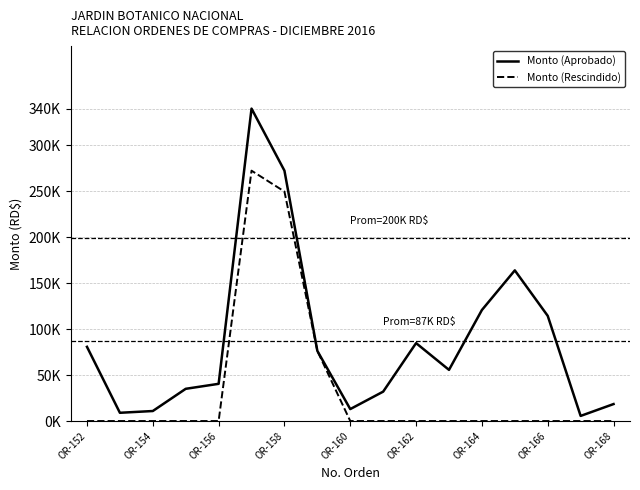

Does the chart have visible grid lines?

Yes